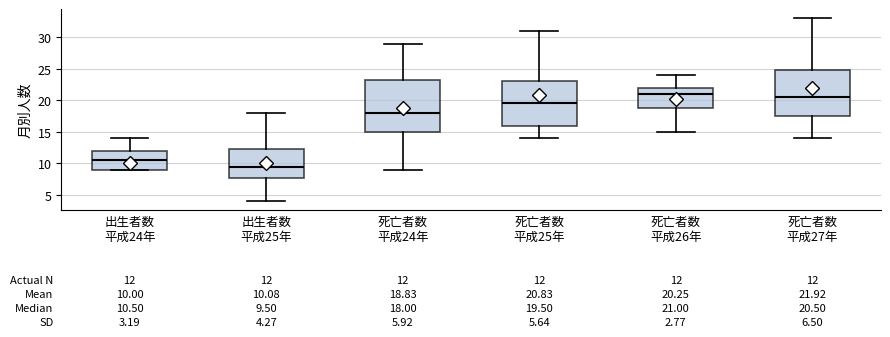

Which box has the lowest median line?

出生者数 平成25年